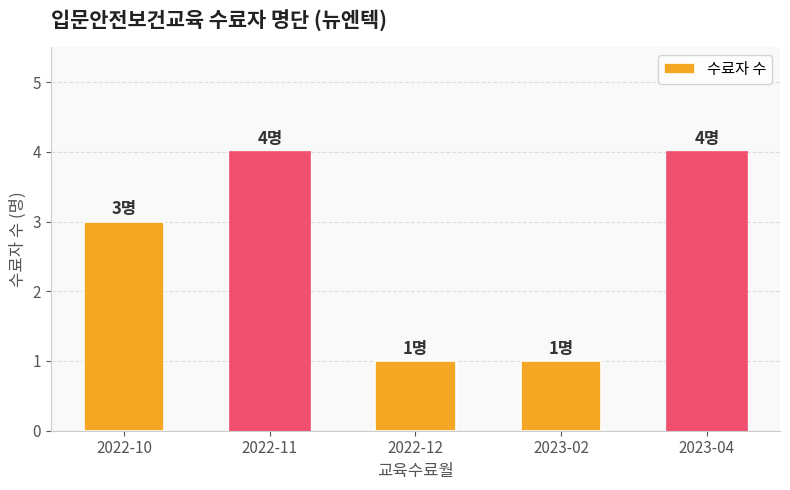

The value at 2023-04 is 6. True or false?

False